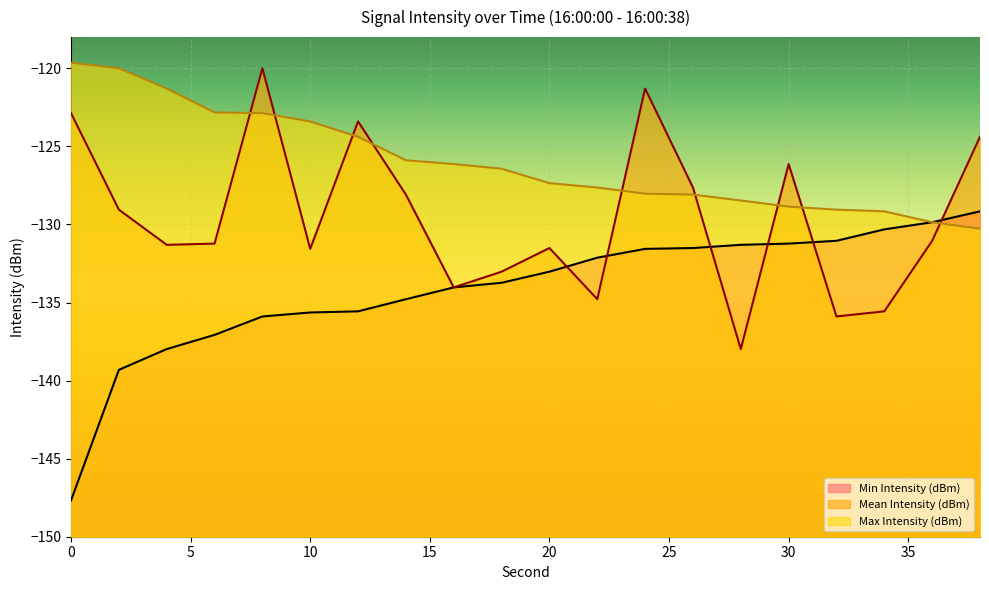

Which series has the largest total across all categories?

Max Intensity (dBm)